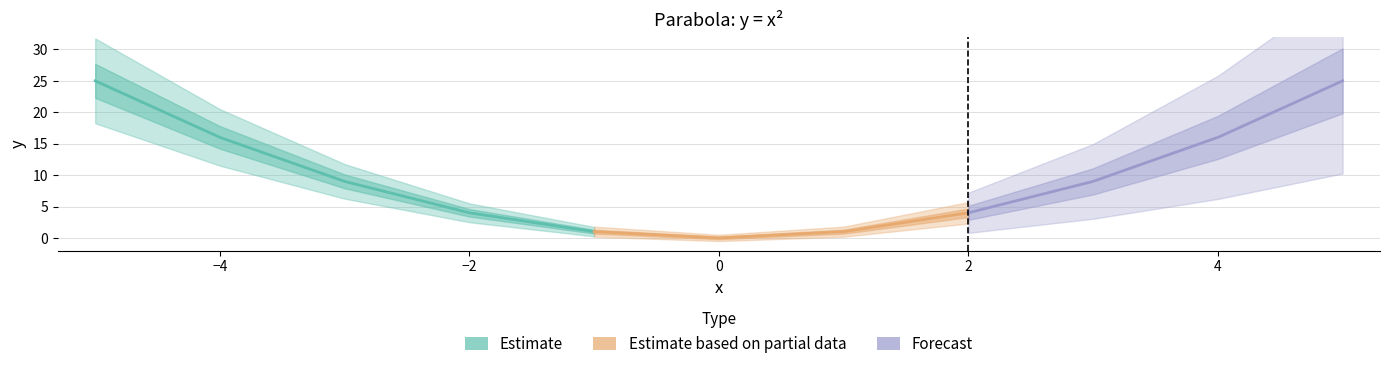

What is the change in value from -3 to 4?

+7